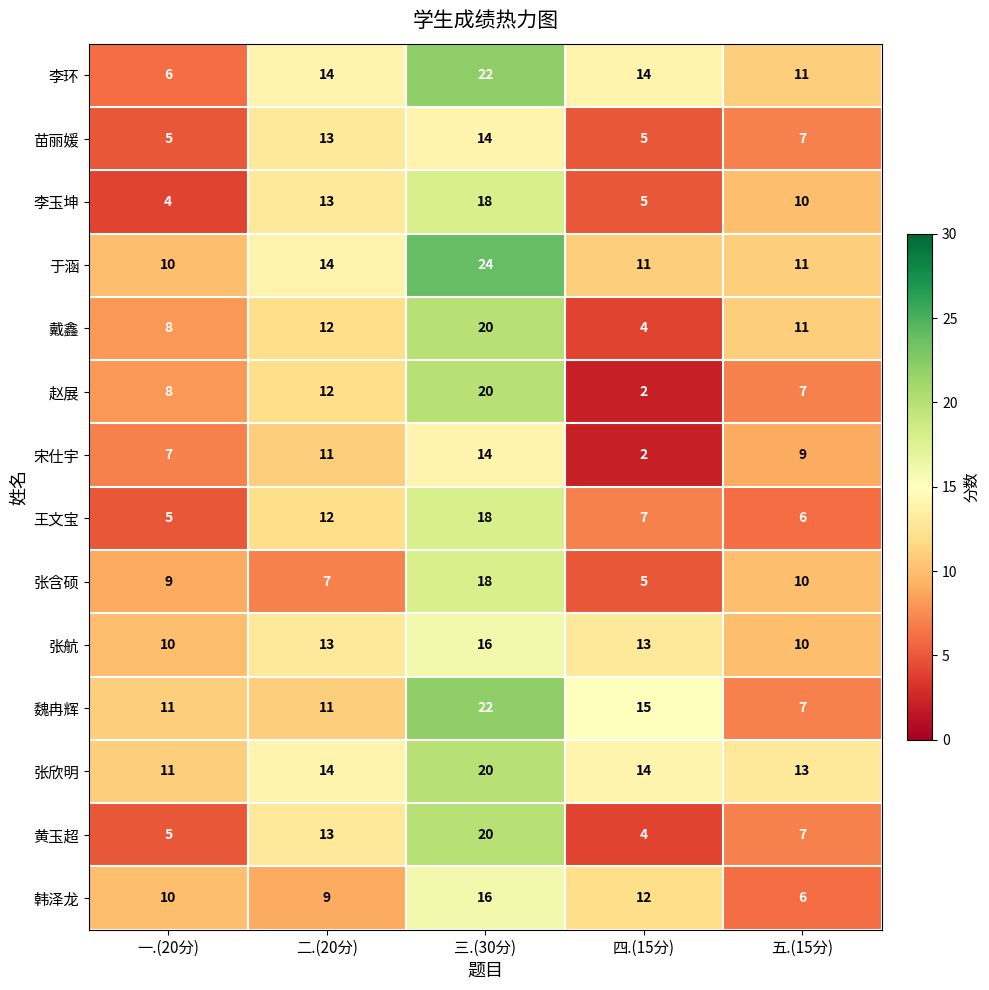

At how many categories does at least one series exceed 20?

1